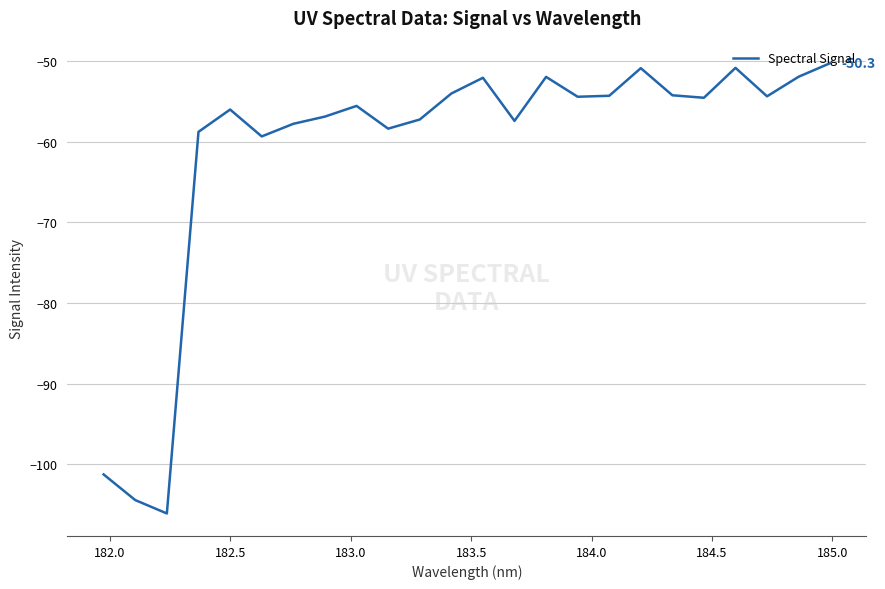

What is the smallest value displayed?

-106.1